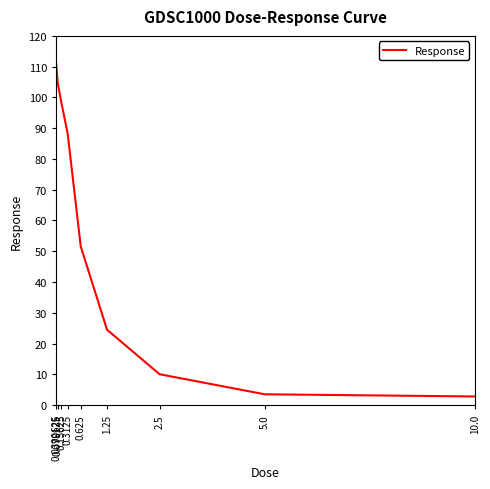

What is the minimum value shown in the chart?

2.8